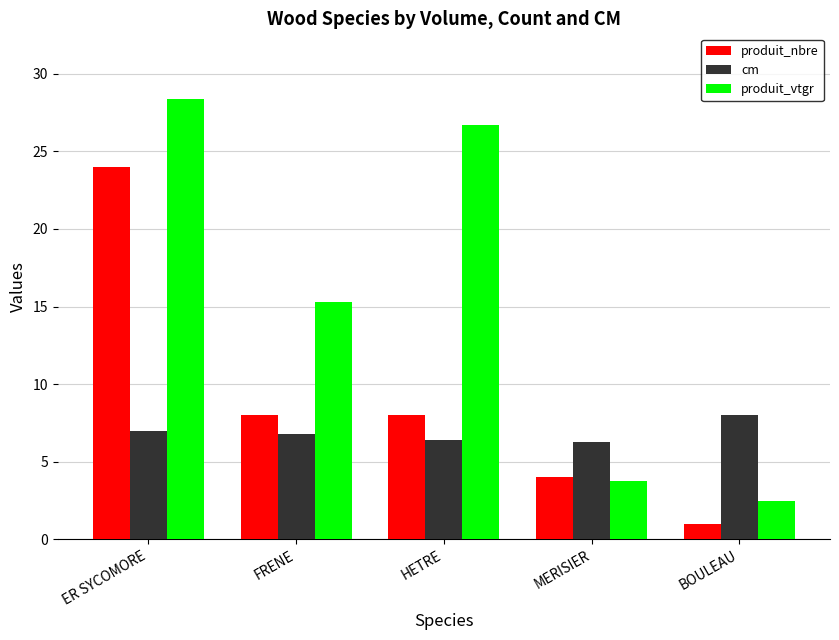

Rank the series by their average value, from lowest to highest.

cm, produit_nbre, produit_vtgr